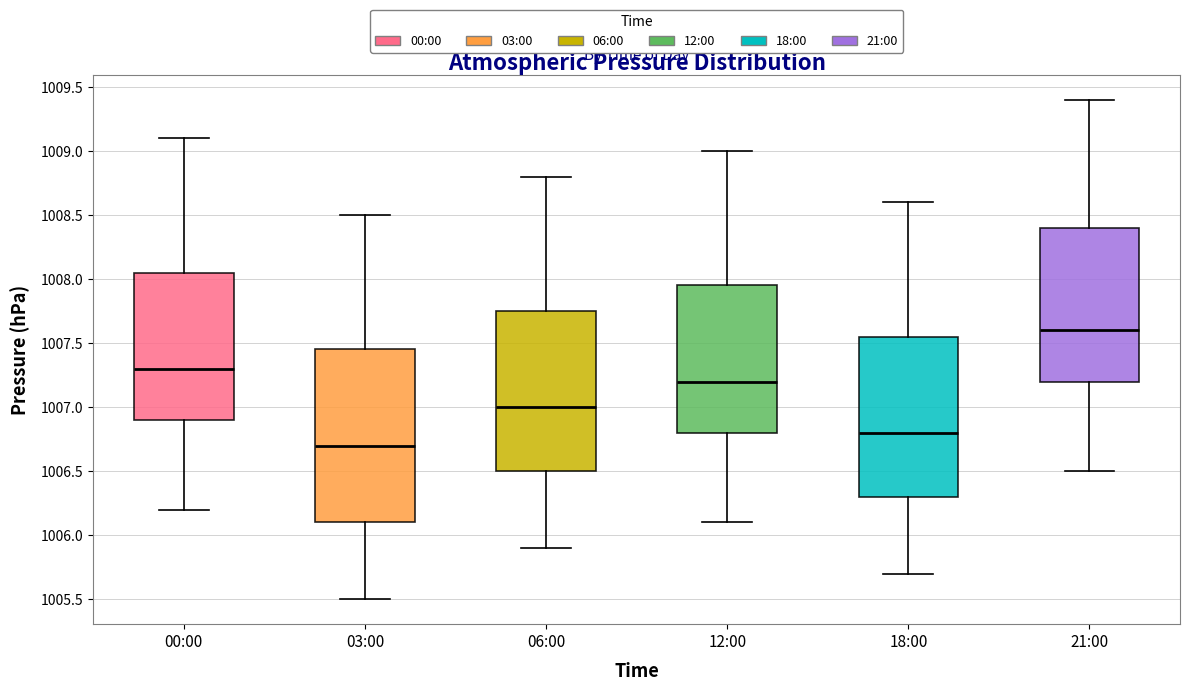

Where is the upper edge of the box for 18:00 on the y-axis? The values are not printed on the chart, so give them approximately, as read against the axis.

1007.55